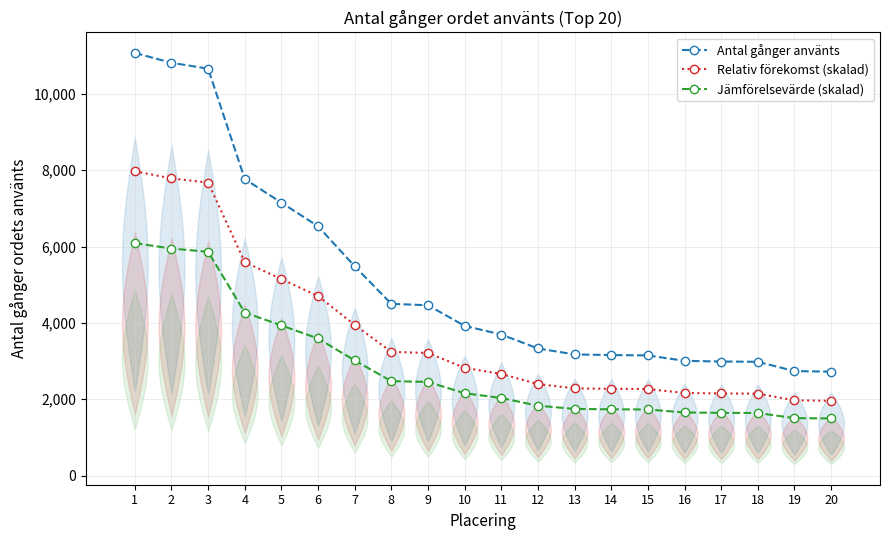

What is the difference between the Antal gånger använts values at 18 and 5?

4170.0